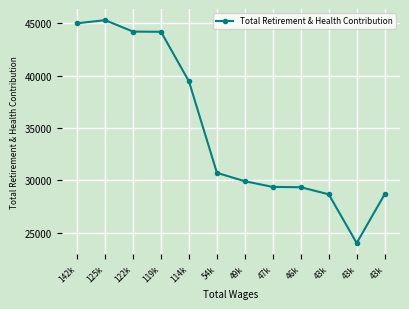

Does the chart display data point markers on the line(s)?

Yes